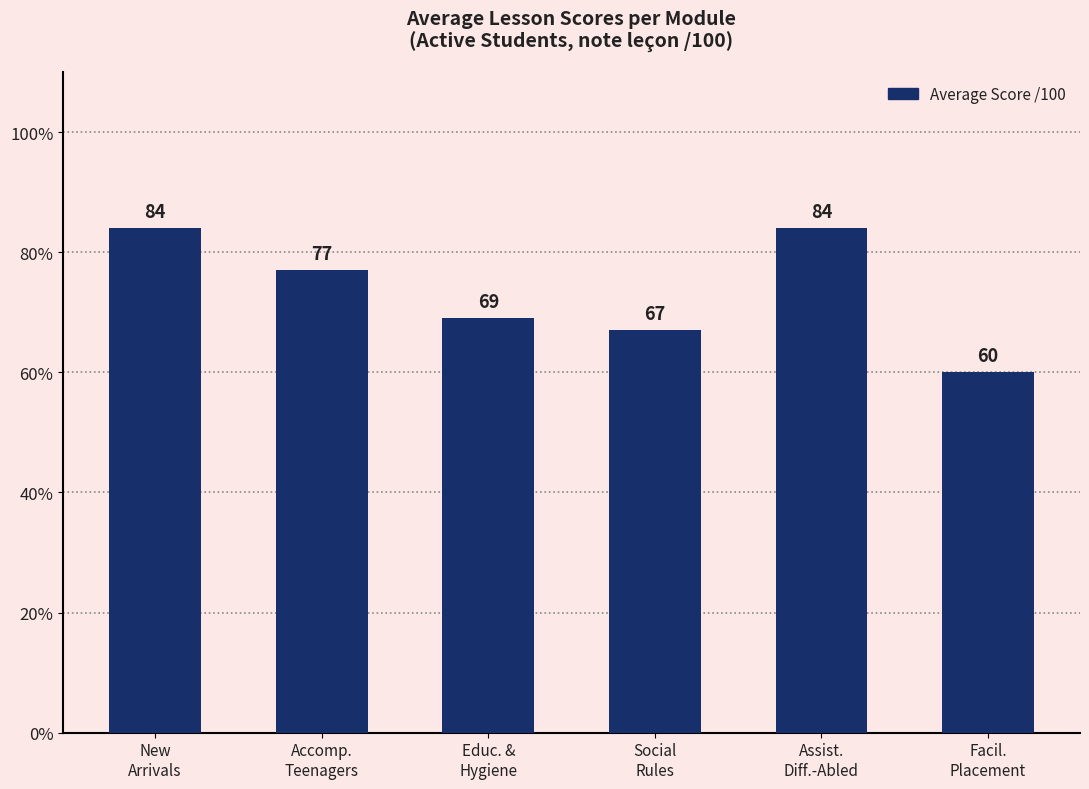

What is the value of the 3rd bar from the left?

69